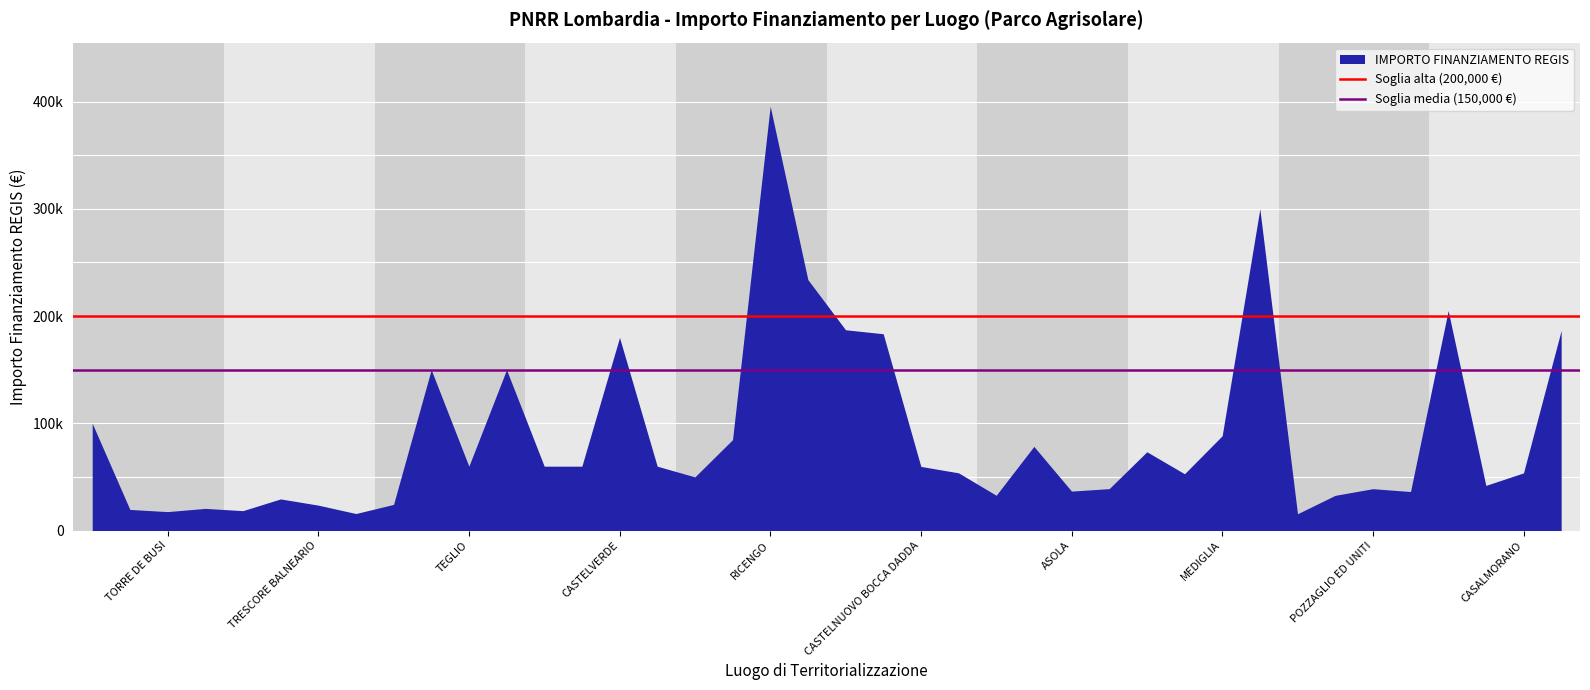

Is the value of Soglia media (150,000 €) at TORRE DE BUSI greater than the value of Soglia alta (200,000 €) at TRESCORE BALNEARIO?

No